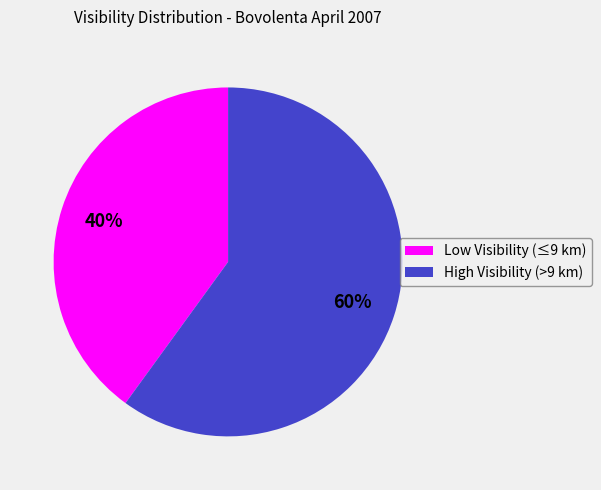

How many segments does this pie chart have?

2